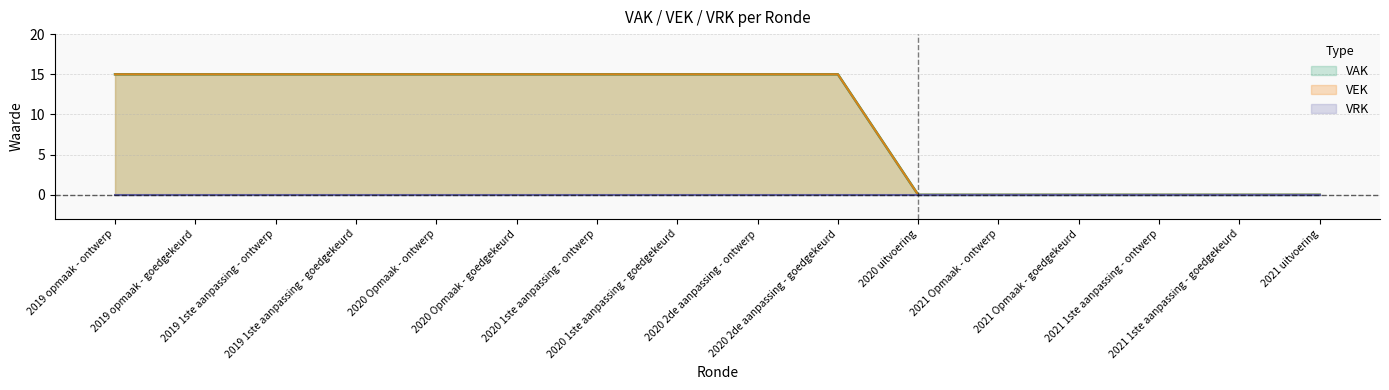

True or false: there are more than 2 points higher than both neighbors.

False